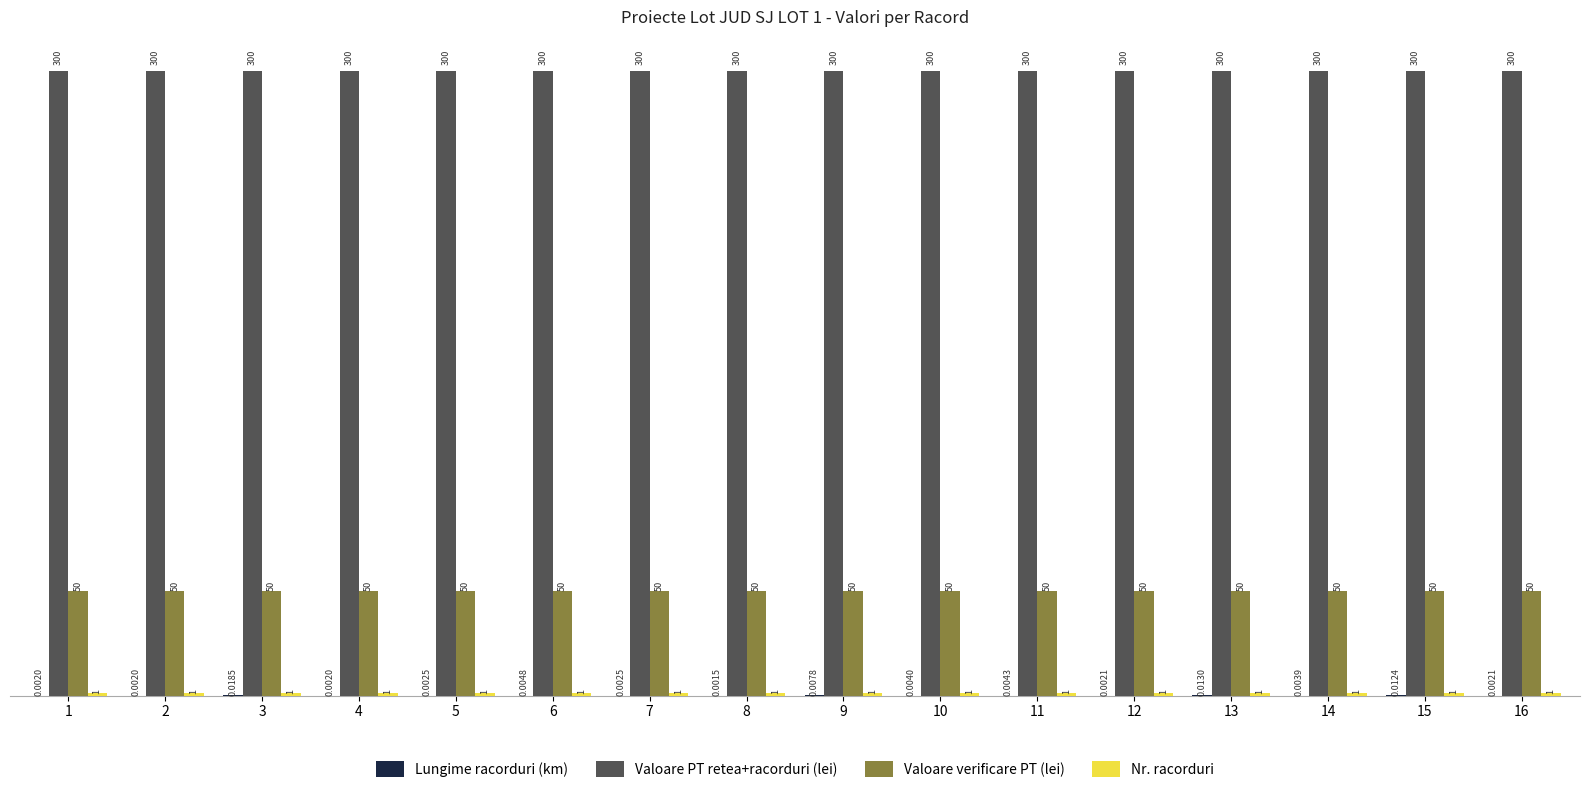

Which series has the largest total across all categories?

Valoare PT retea+racorduri (lei)